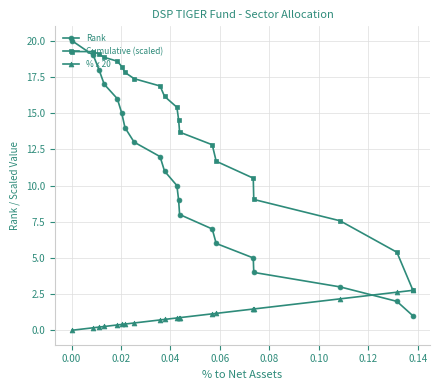

Reading left to right, list all the values displayed in this chart.

Rank: 1.0	2.0	3.0	4.0	5.0	6.0	7.0	8.0	9.0	10.0	11.0	12.0	13.0	14.0	15.0	16.0	17.0	18.0	19.0	20.0
Cumulative (scaled): 2.8	5.4	7.6	9.0	10.5	11.7	12.8	13.7	14.6	15.4	16.2	16.9	17.4	17.8	18.2	18.6	18.9	19.1	19.3	19.3
% x 20: 2.8	2.6	2.2	1.5	1.5	1.2	1.1	0.9	0.9	0.9	0.8	0.7	0.5	0.4	0.4	0.4	0.3	0.2	0.2	0.0